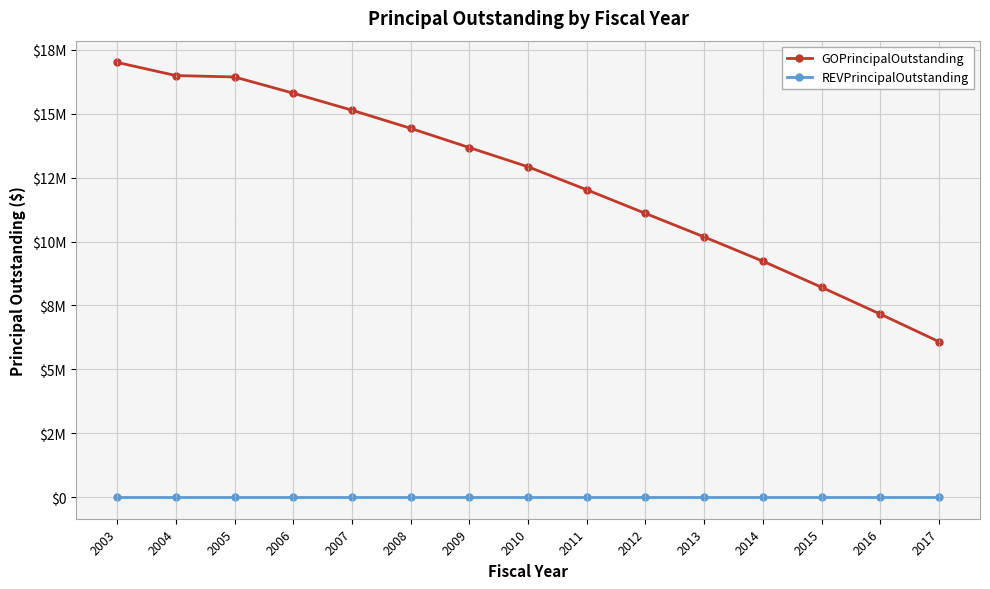

Reading left to right, extract all data points from this chart.

GOPrincipalOutstanding: 2003=17010000	2004=16495000	2005=16440000	2006=15805000	2007=15140000	2008=14430000	2009=13675000	2010=12925000	2011=12025000	2012=11100000	2013=10180000	2014=9230000	2015=8210000	2016=7160000	2017=6080000
REVPrincipalOutstanding: 2003=0	2004=0	2005=0	2006=0	2007=0	2008=0	2009=0	2010=0	2011=0	2012=0	2013=0	2014=0	2015=0	2016=0	2017=0